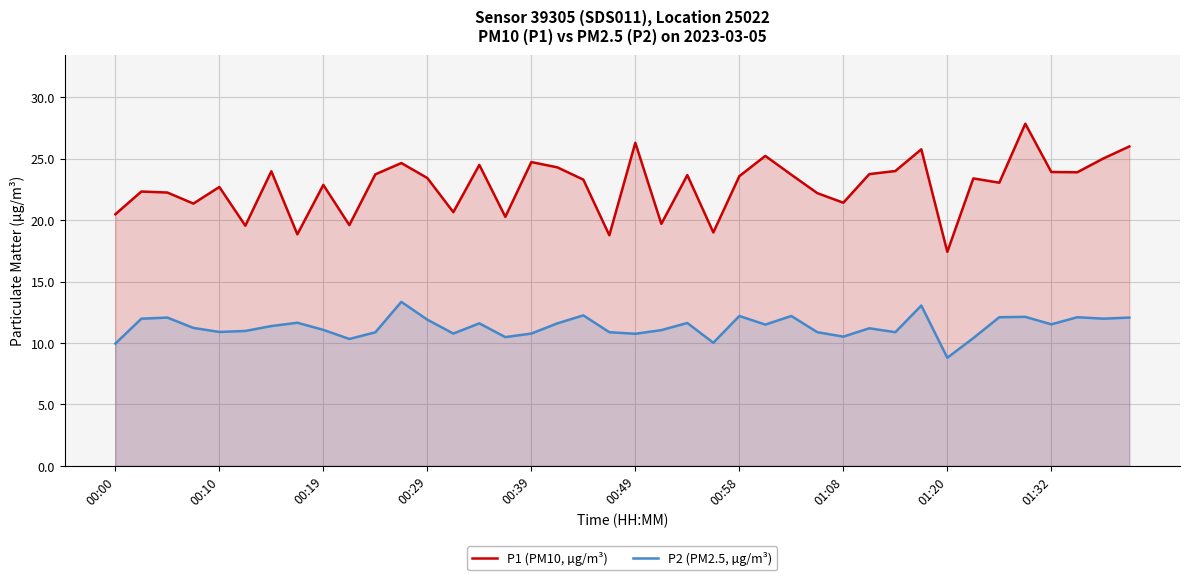

What is the value of the P2 (PM2.5, µg/m³) point at the 33rd from the left?

8.8